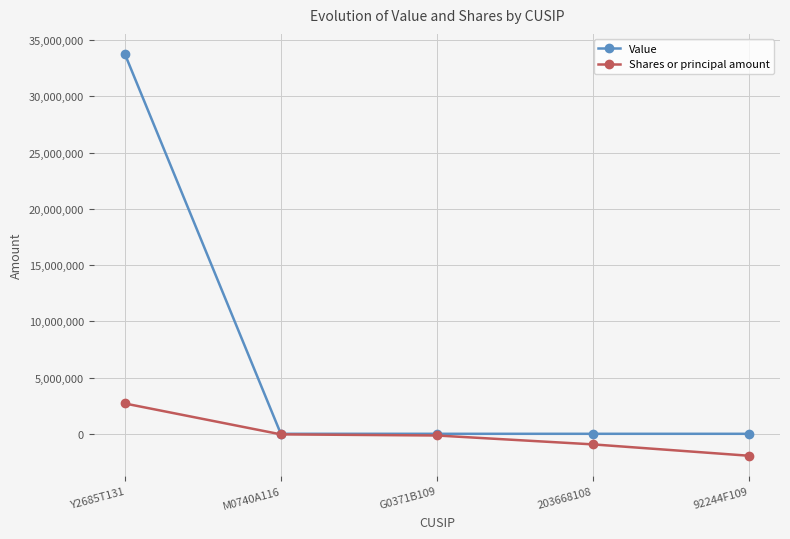

What is the label of the 4th point from the right?

M0740A116